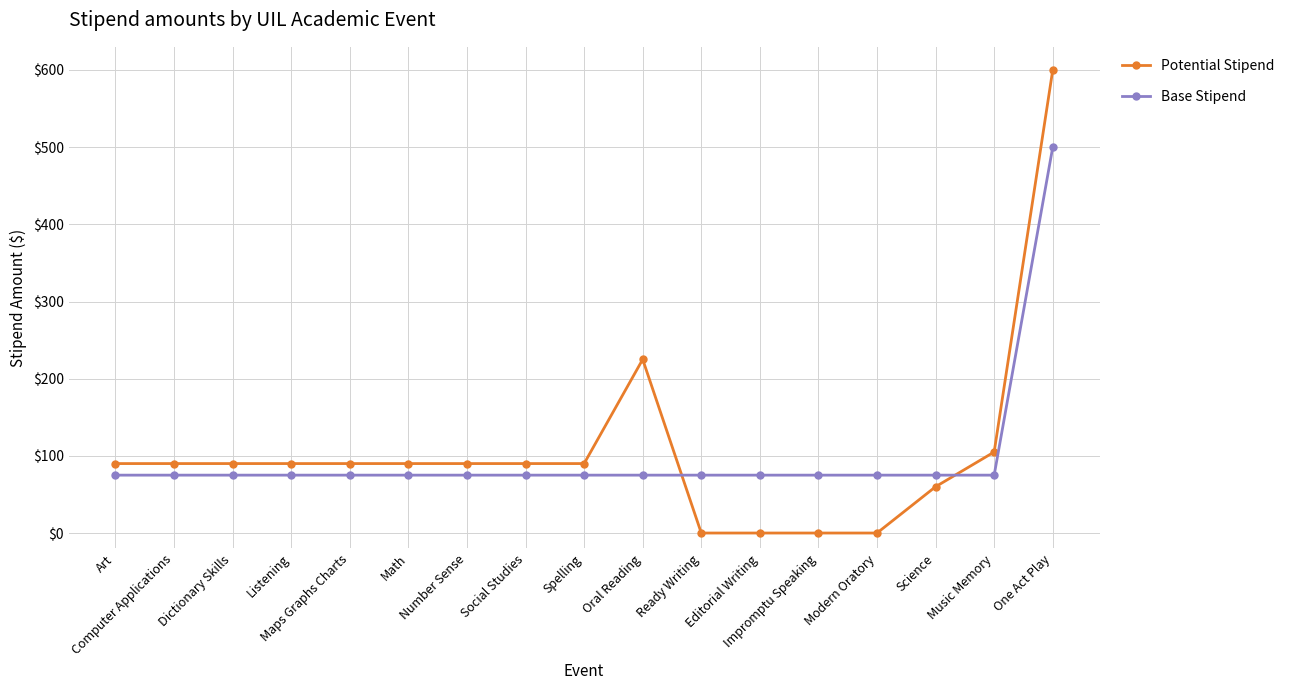

Reading left to right, list all the values displayed in this chart.

Potential Stipend: 90	90	90	90	90	90	90	90	90	225	0	0	0	0	60	105	600
Base Stipend: 75	75	75	75	75	75	75	75	75	75	75	75	75	75	75	75	500